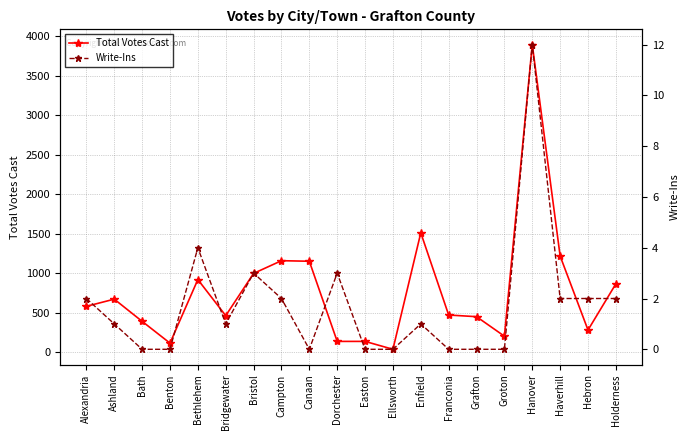

True or false: Write-Ins and Total Votes Cast intersect in this chart.

False